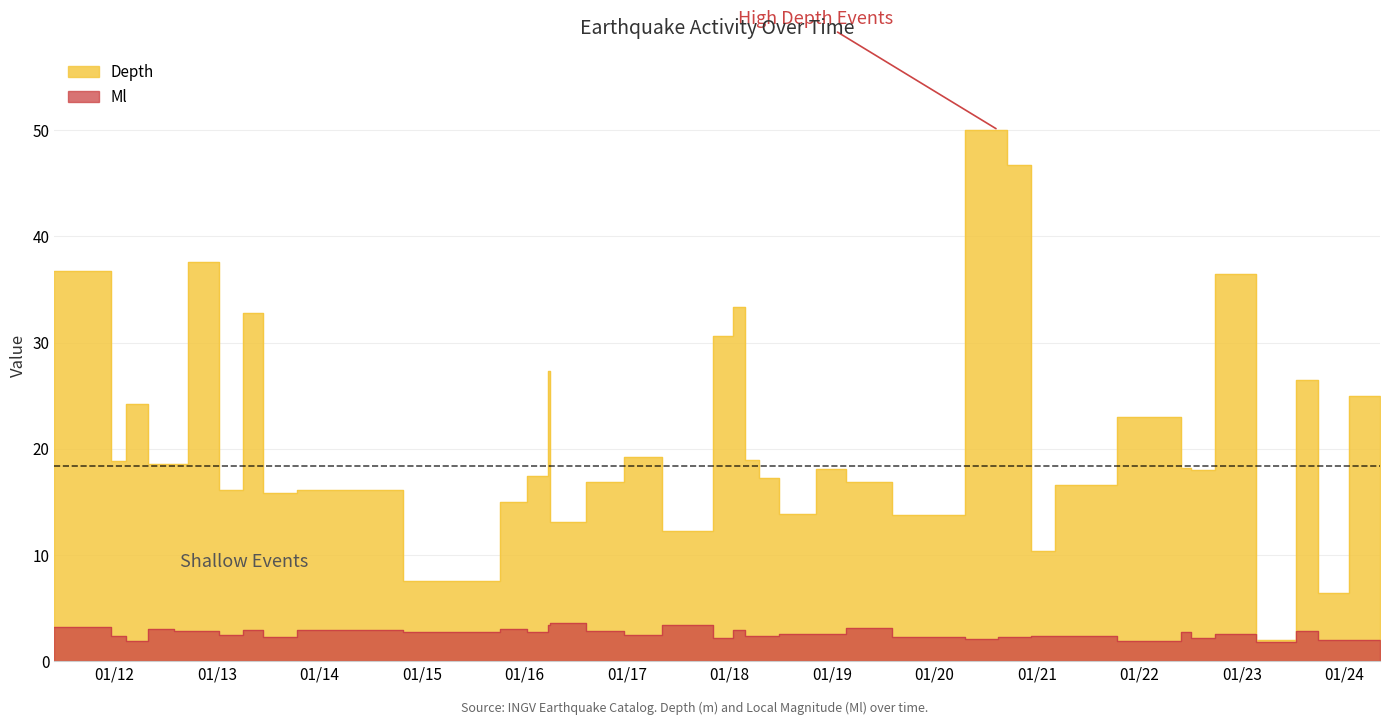

Rank the series at 2012-10-16 from lowest to highest value.

Ml, Depth